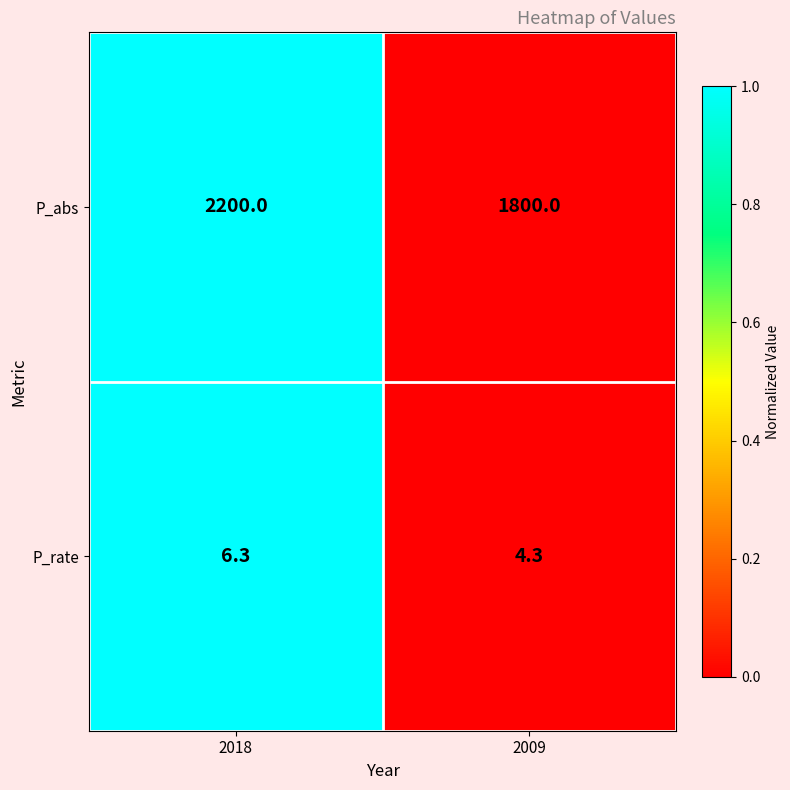

True or false: P_rate has a value of 4.3 at 2009.

True